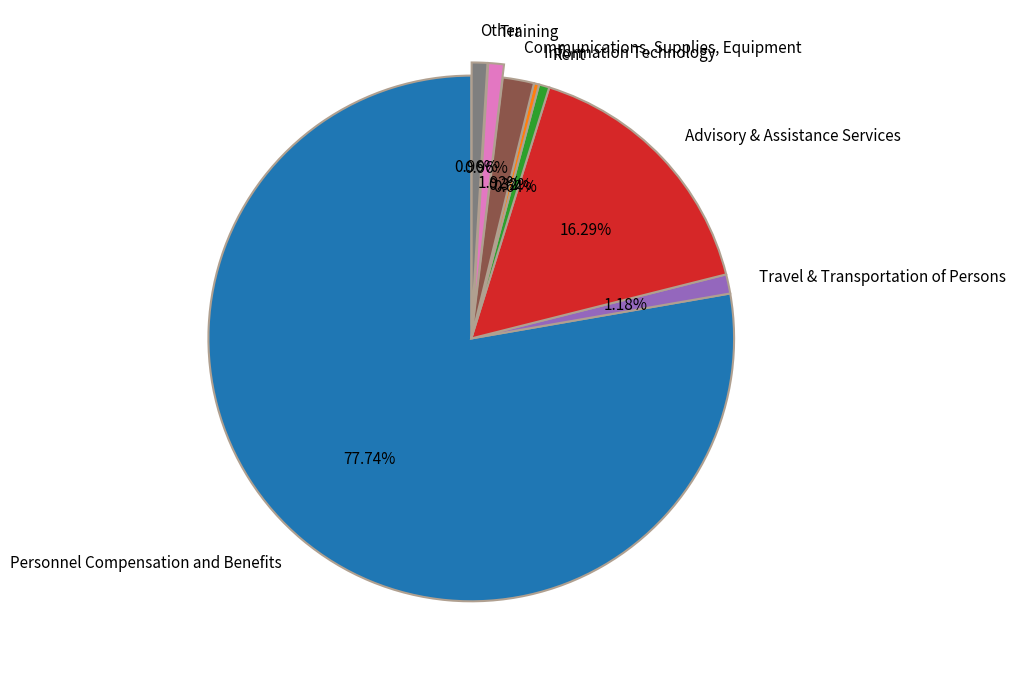

Does Personnel Compensation and Benefits account for over 50% of the chart?

Yes